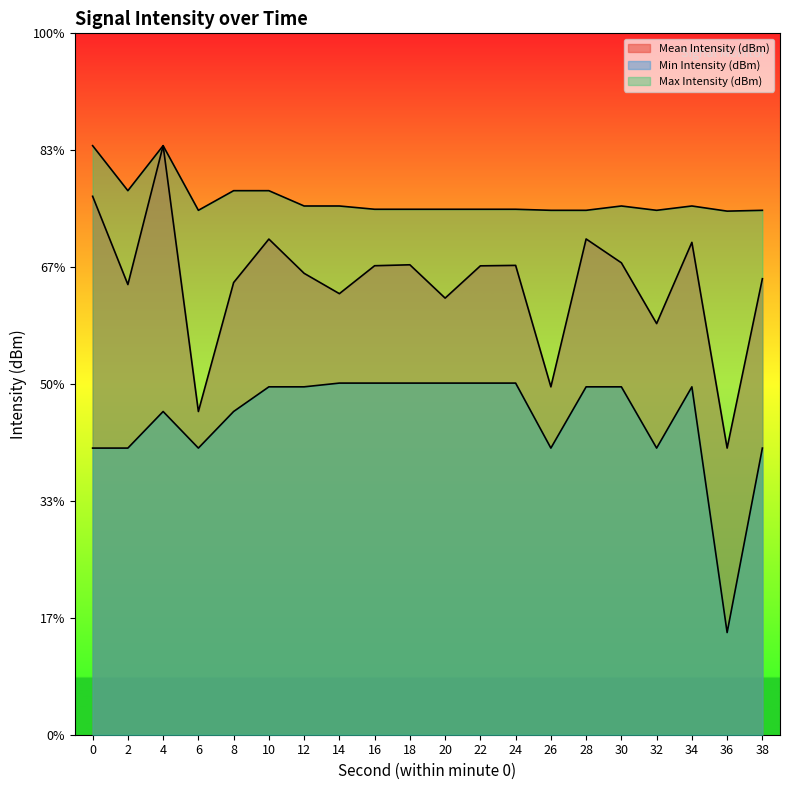

Between 2 and 38, which series saw the biggest shift?

Max Intensity (dBm)